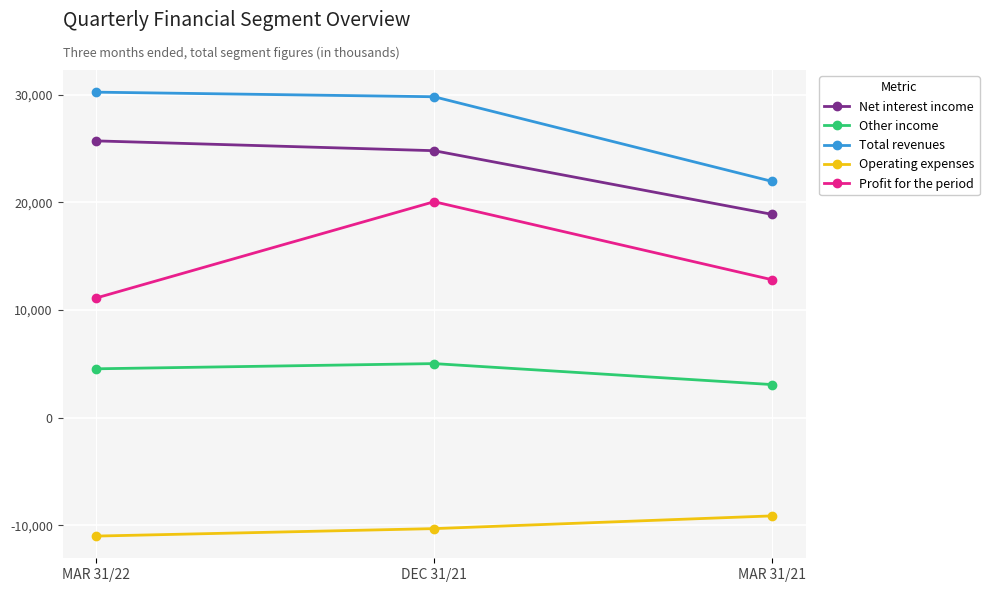

What is the total value across all series at DEC 31/21?

69388